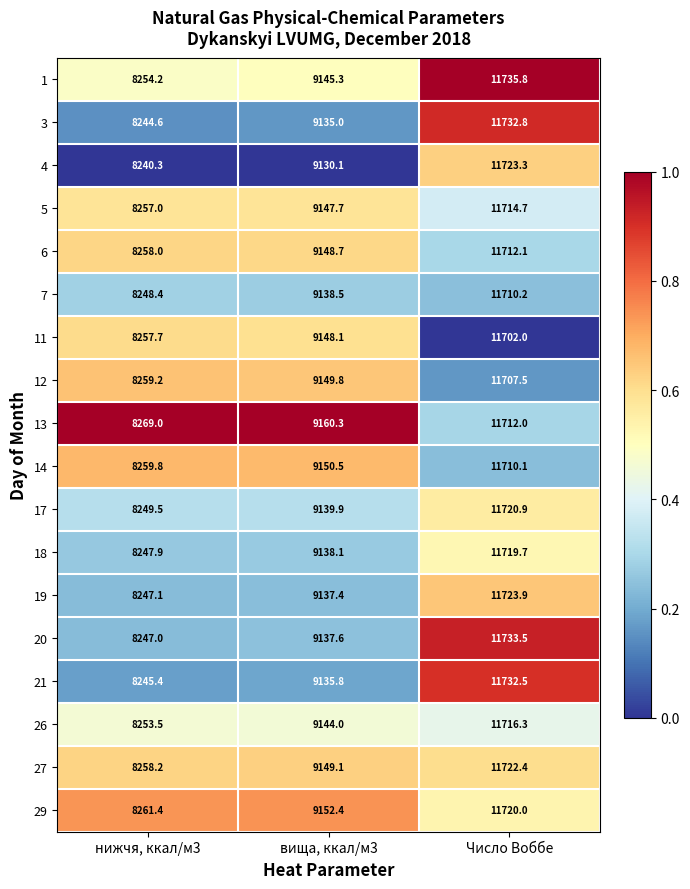

What is the total value across all series at Число Воббе?

210949.7